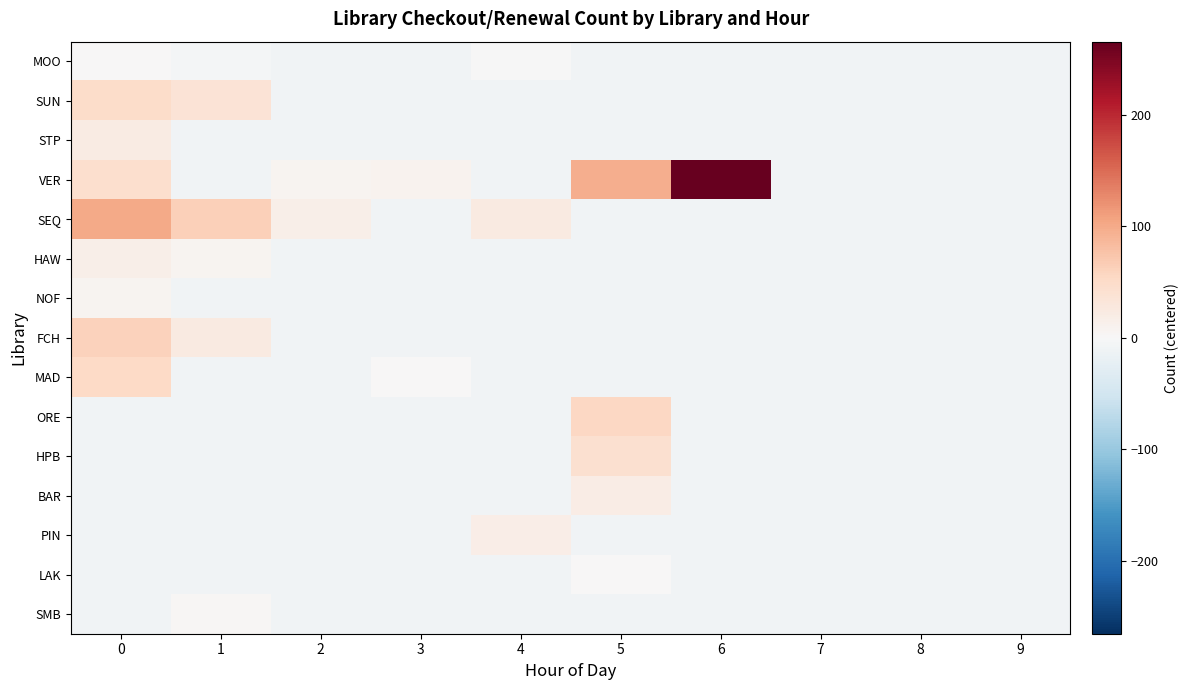

Count the number of categories in the chart.

10